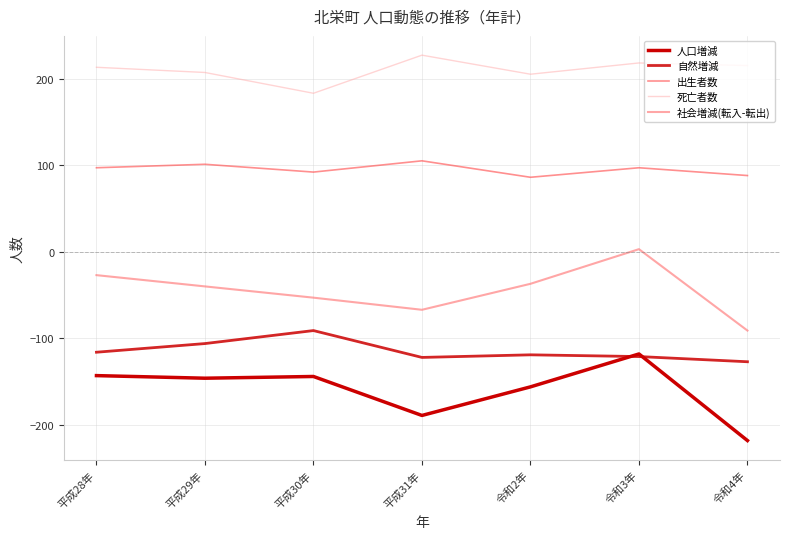

Does the chart have visible grid lines?

Yes